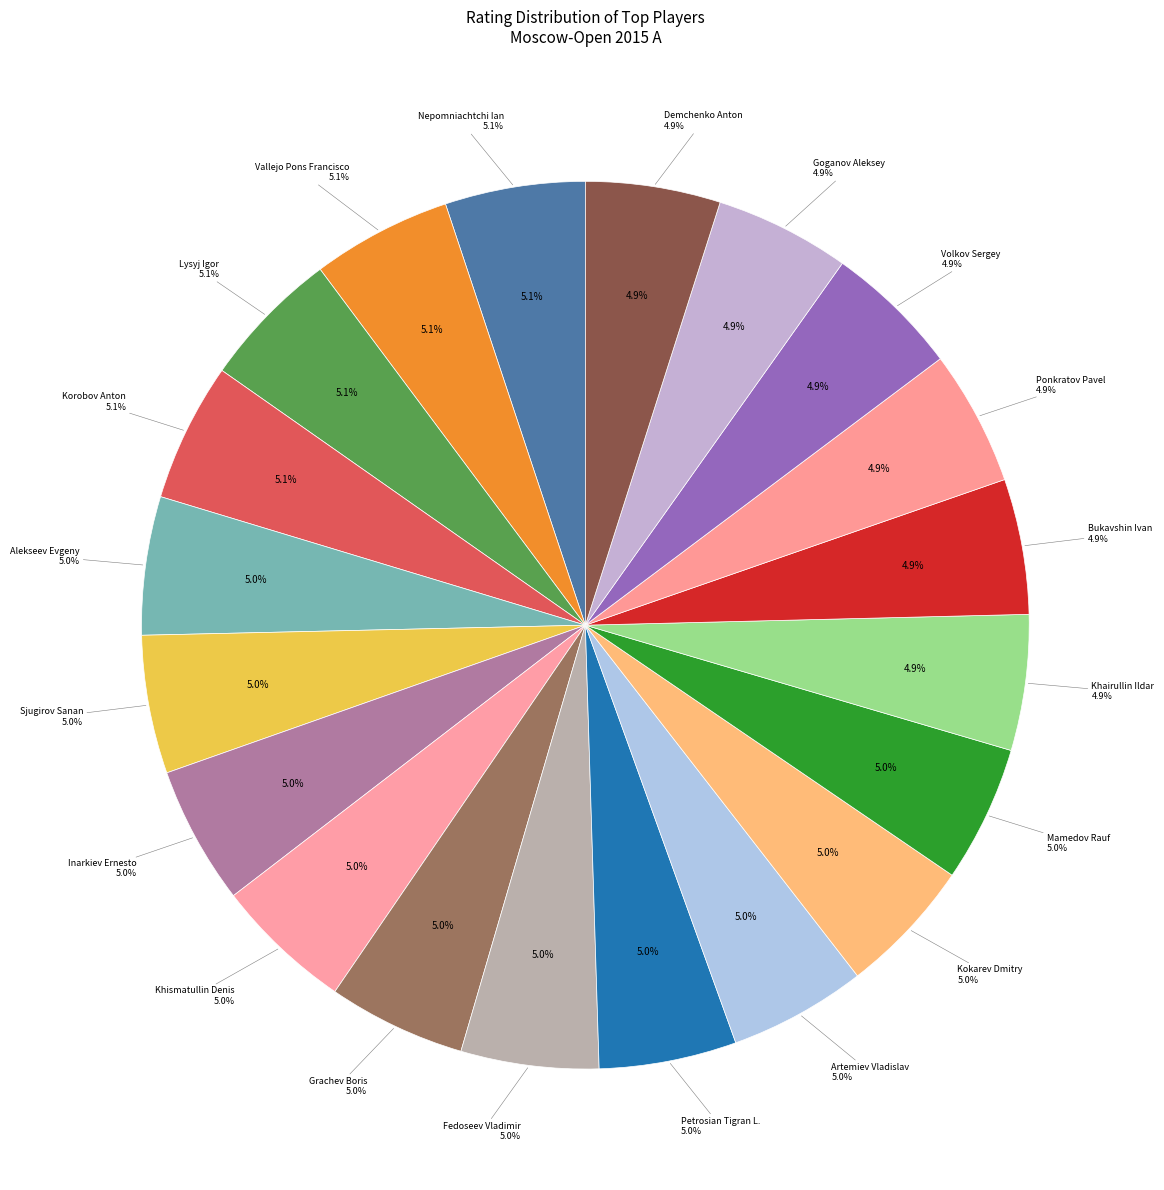

Is there any slice that represents more than half of the pie?

No